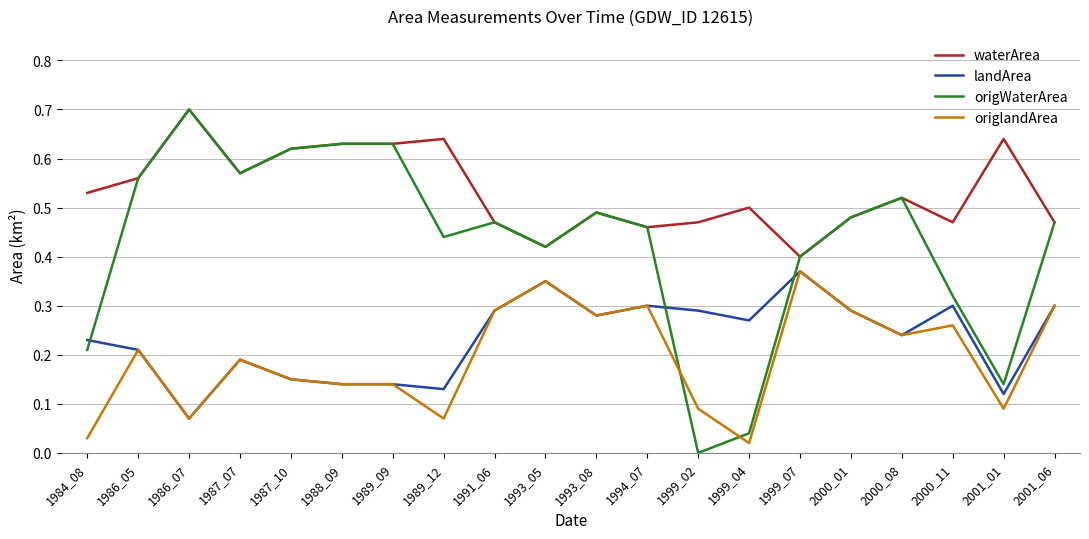

Which category has the lowest value in the waterArea series?

1999_07